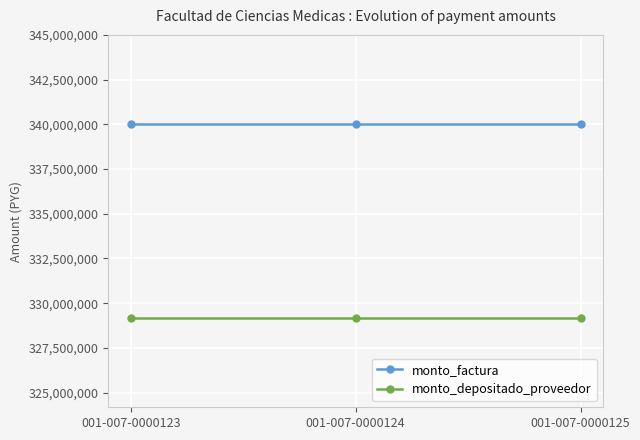

What is the value of the monto_depositado_proveedor point at the 3rd from the left?

329181819